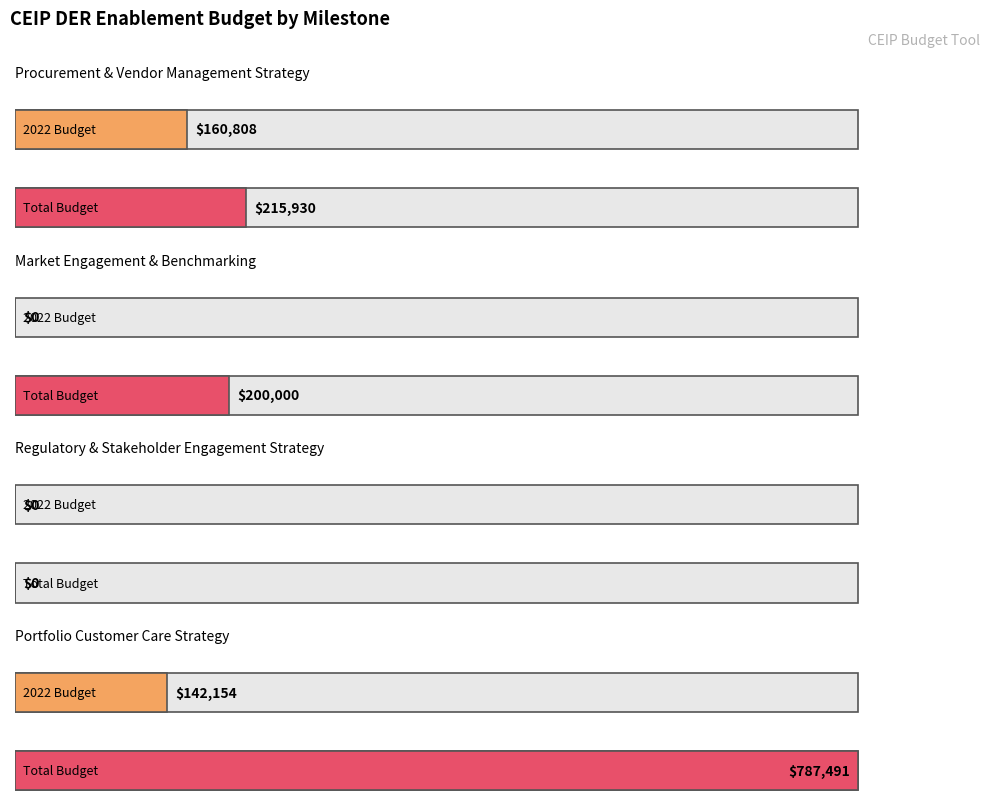

What is the difference between the maximum and minimum values in the 2022 series?

160807.5